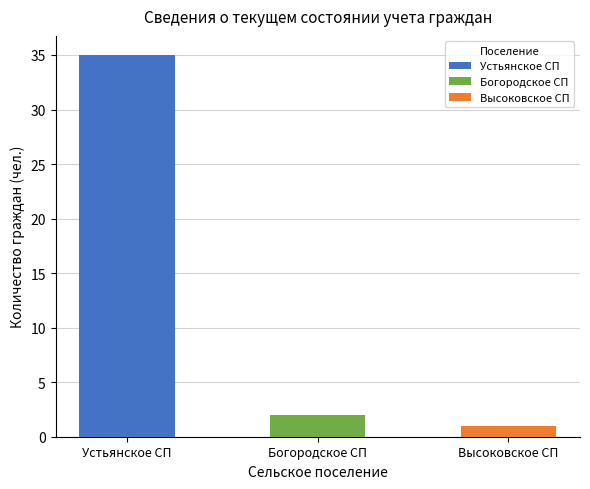

Where is the data nearest to the value 18?

Богородское СП